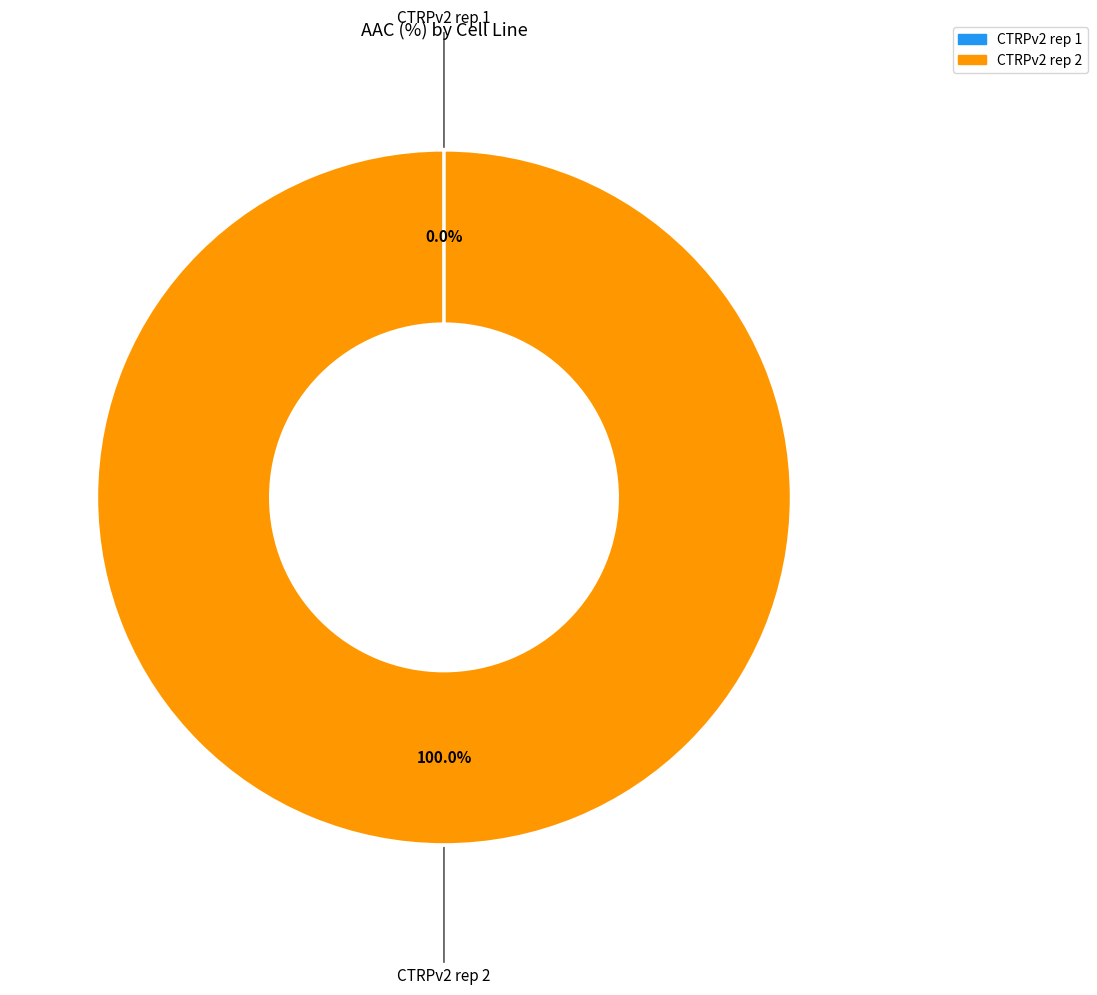

Which slice is the largest?

CTRPv2 rep 2